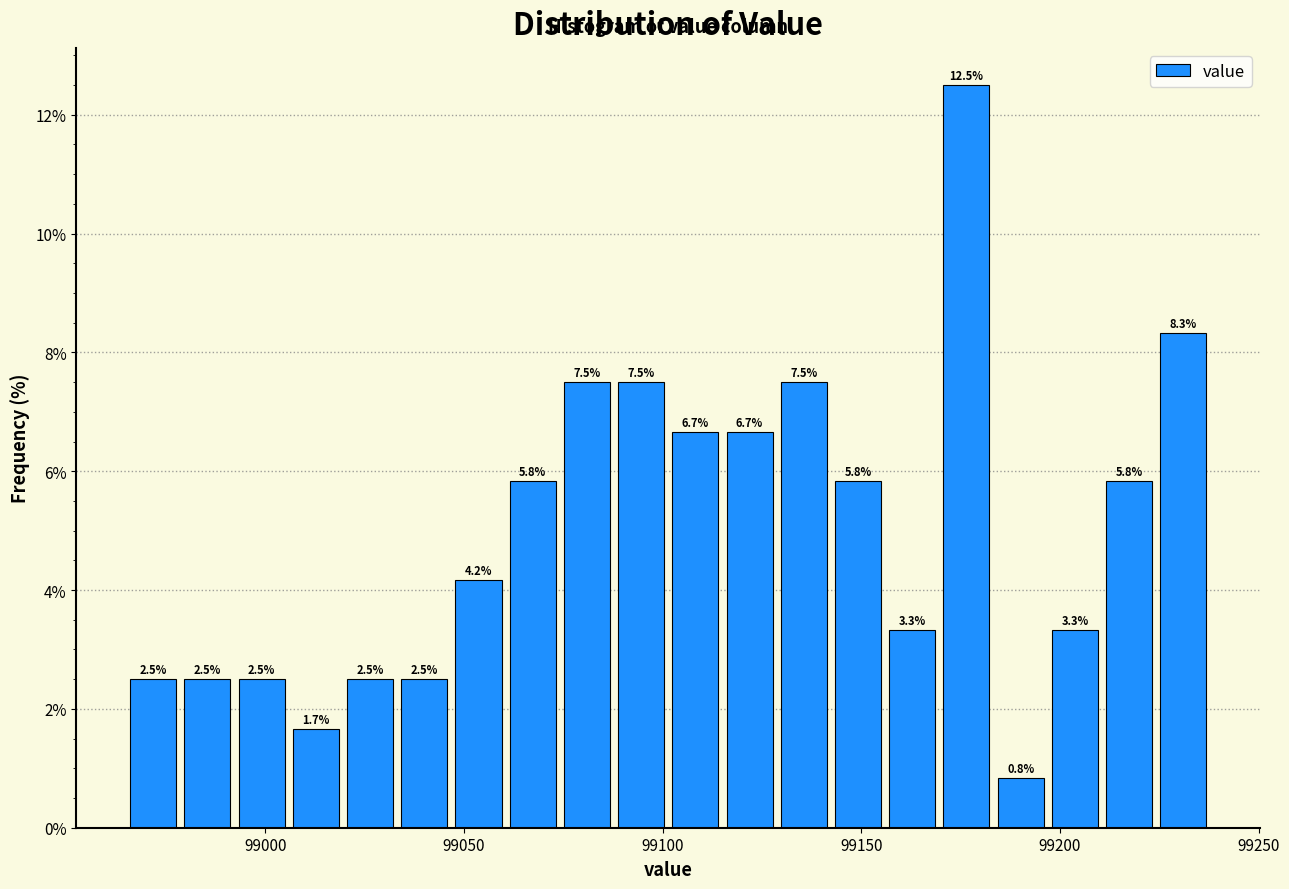

Around what value on the x-axis is the tallest bar? Give the approximate position of its centre, as read against the axis.

99175